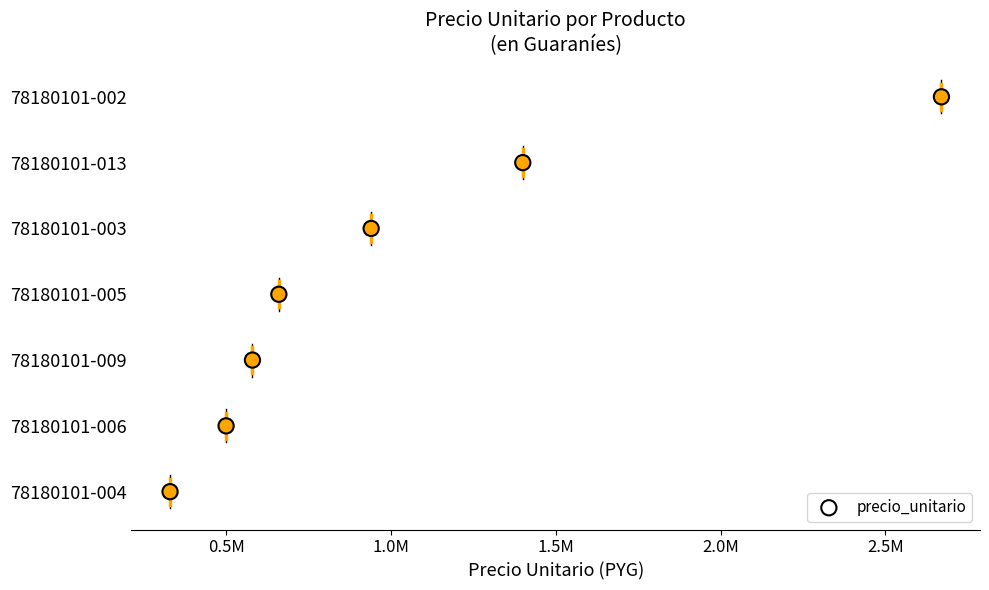

Between 1.5M and 2.0M, which is larger?

2.0M